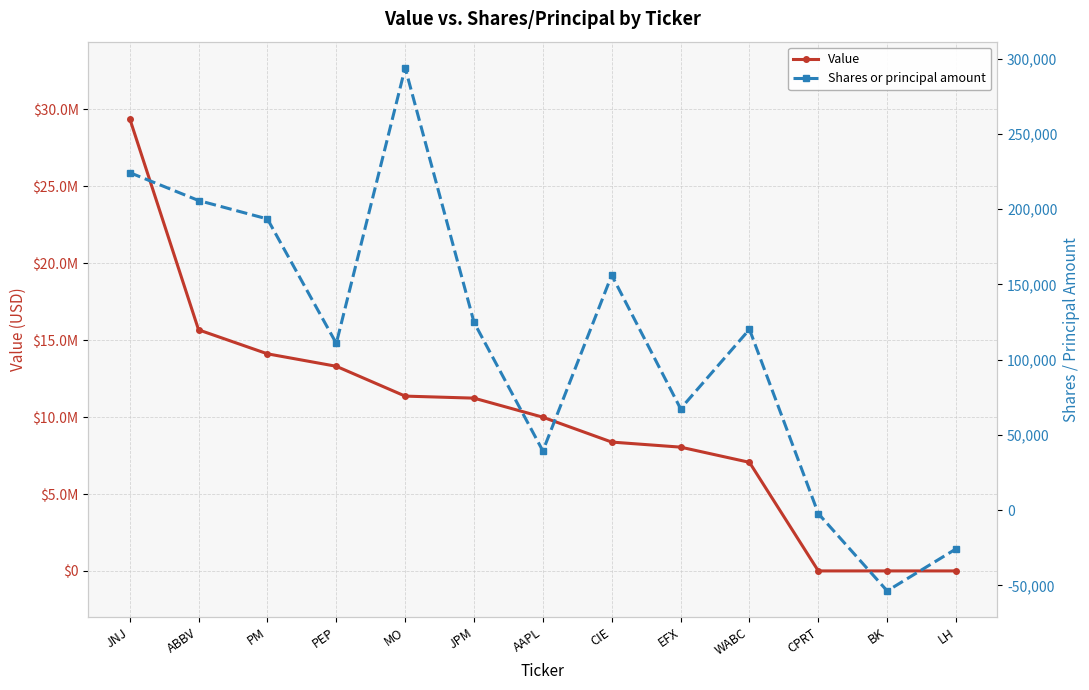

List the labels in order of Value value, largest first.

JNJ, ABBV, PM, PEP, MO, JPM, AAPL, CIE, EFX, WABC, CPRT, BK, LH